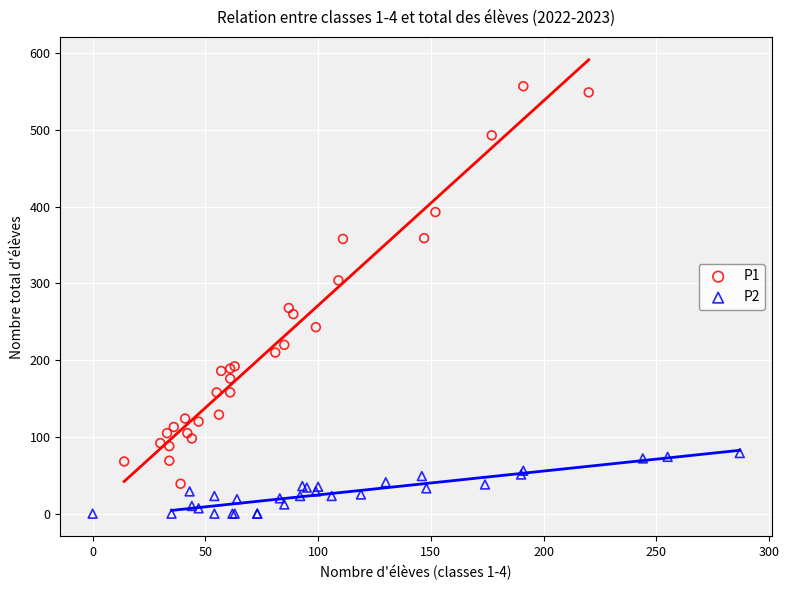

What are all the series names shown in the legend?

P1, P2